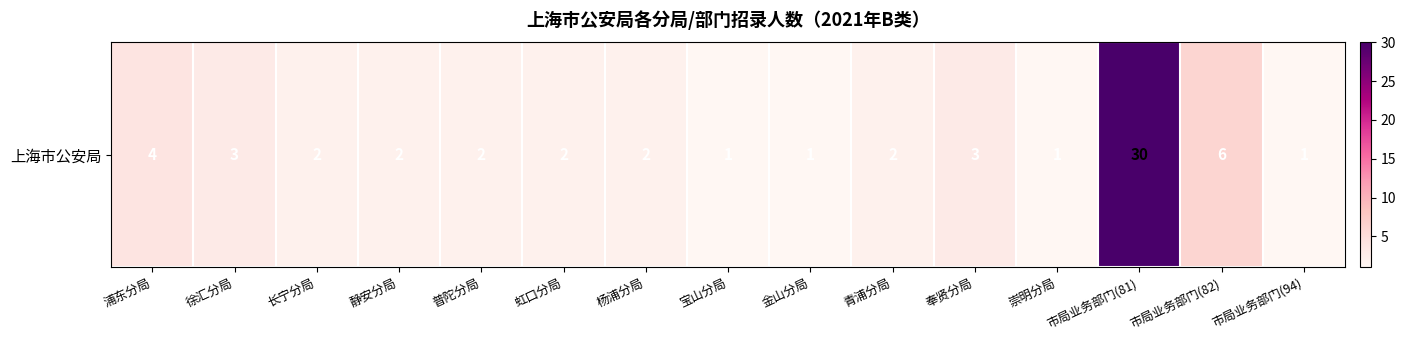

The chart shows a value of 1 at 长宁分局. True or false?

False